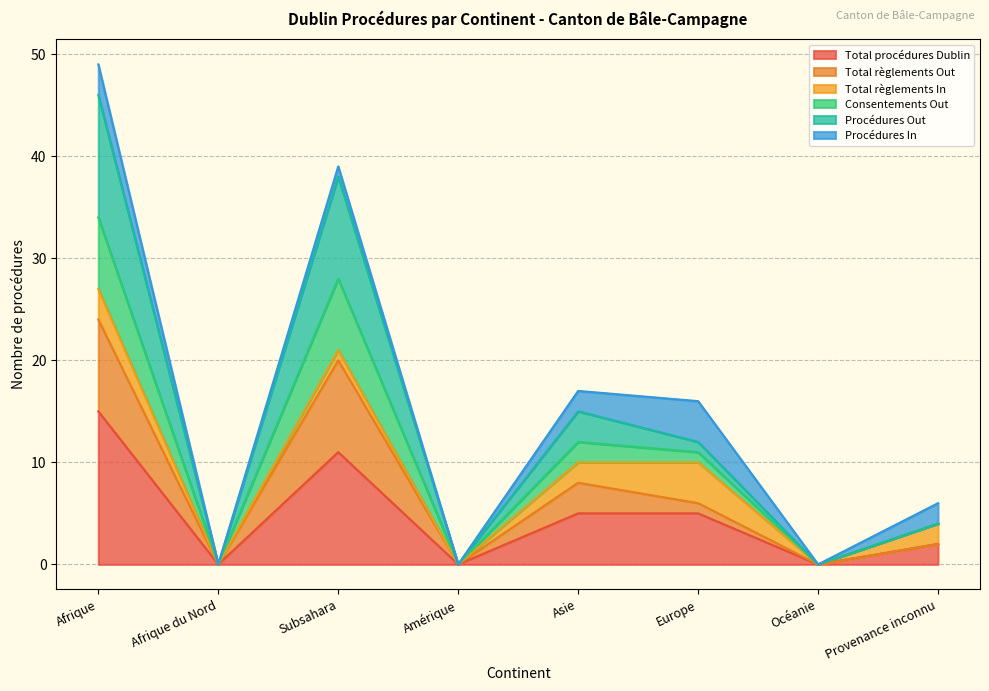

At which category does the chart reach its peak across all series?

Afrique